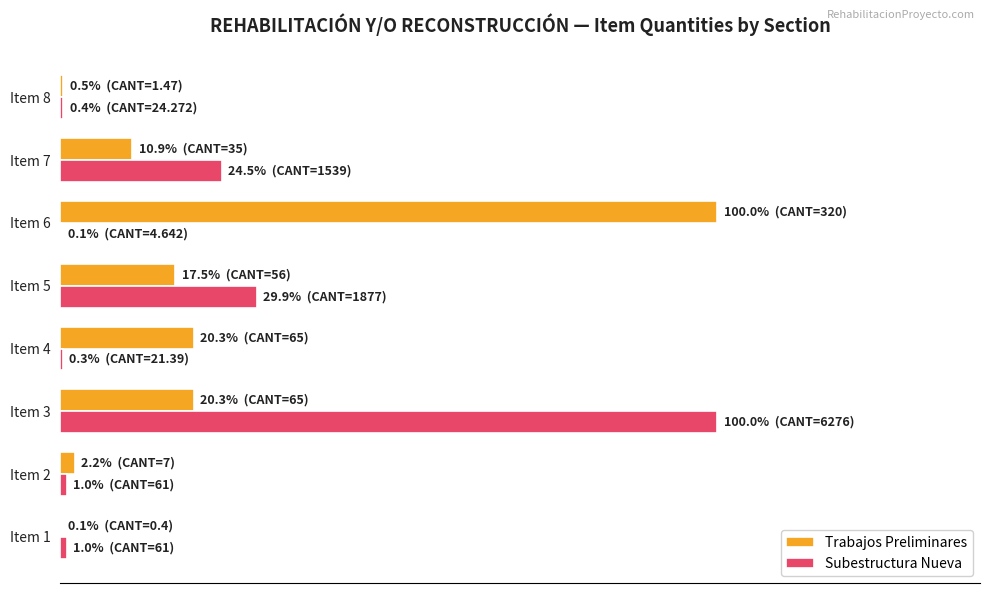

What are all the series names shown in the legend?

Trabajos Preliminares, Subestructura Nueva